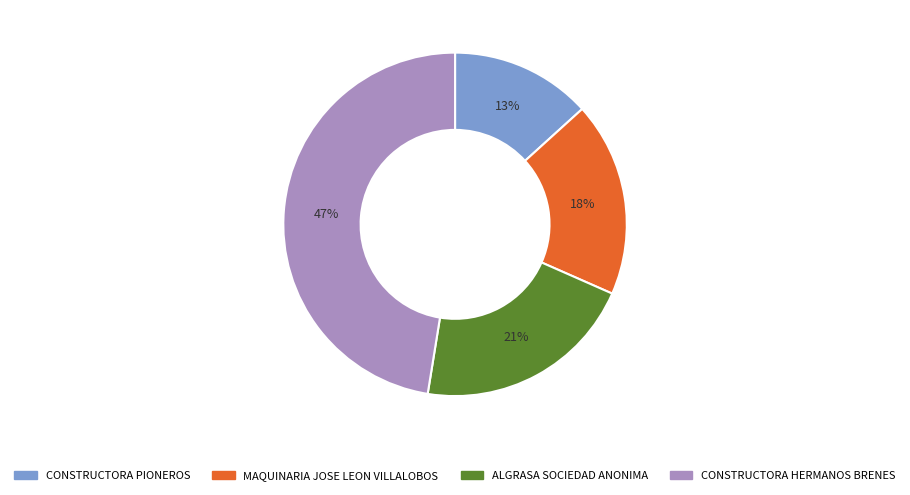

Which slice is the smallest?

CONSTRUCTORA PIONEROS